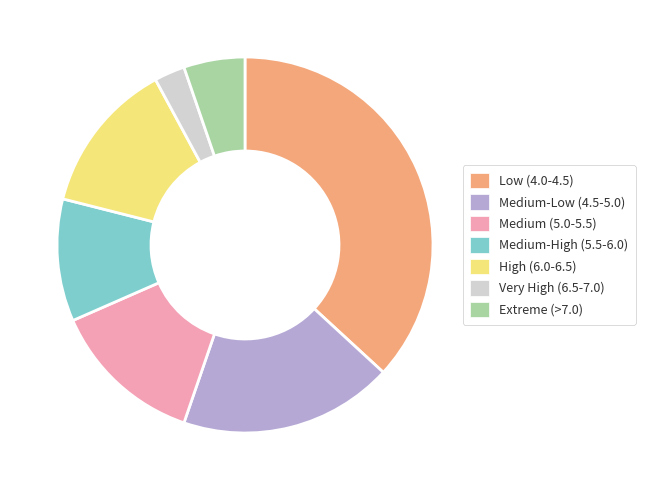

Is the sum of Extreme (>7.0) and Low (4.0-4.5) greater than half?

No